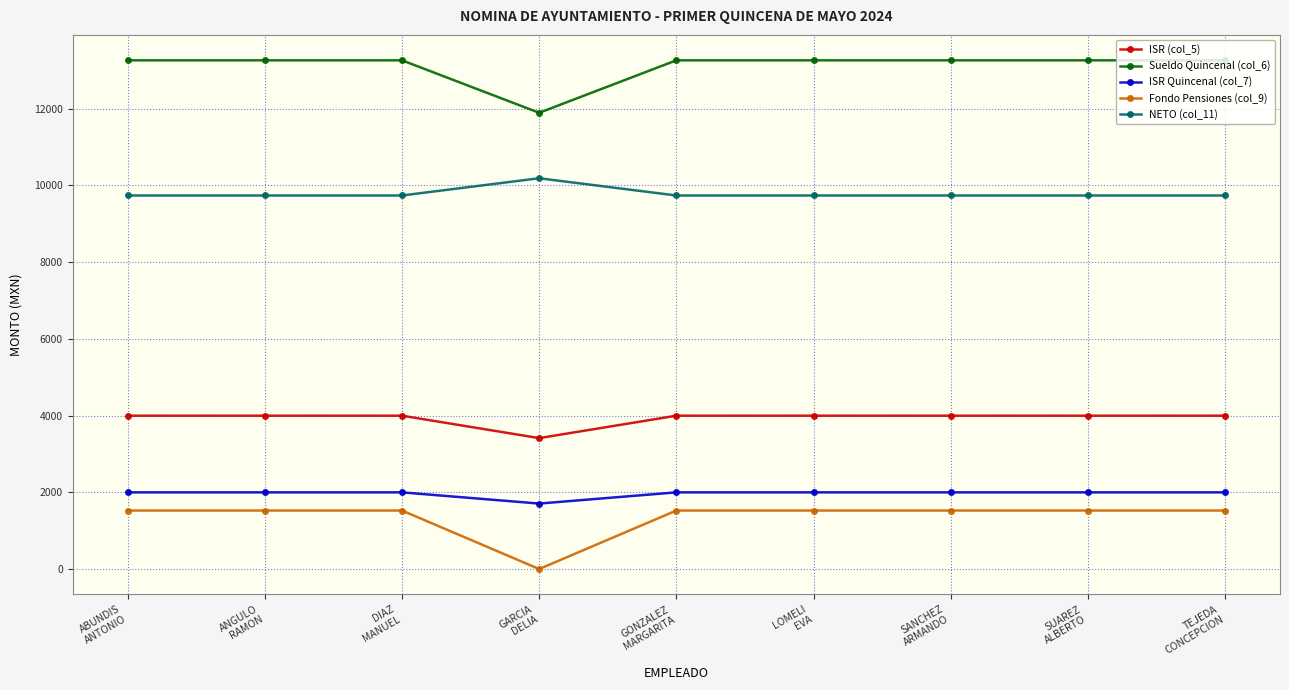

Count the number of categories in the chart.

9